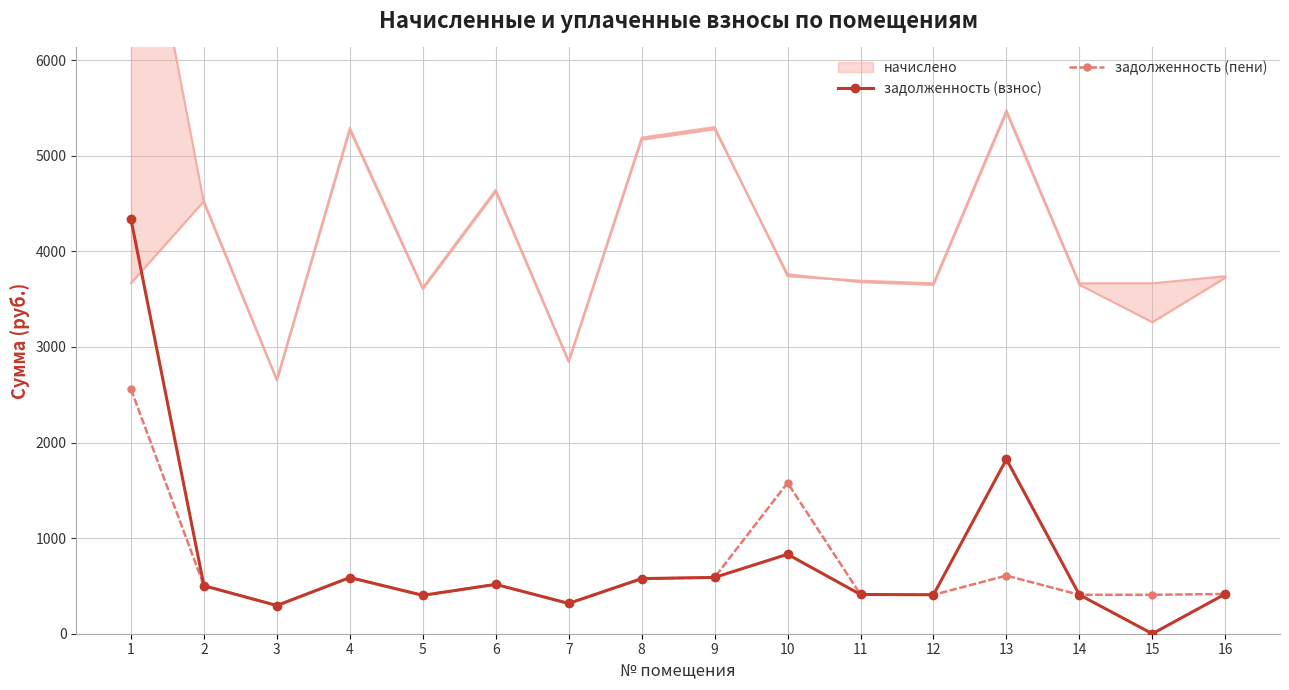

What is the difference between the задолженность (взнос) values at 8 and 11?

166.2